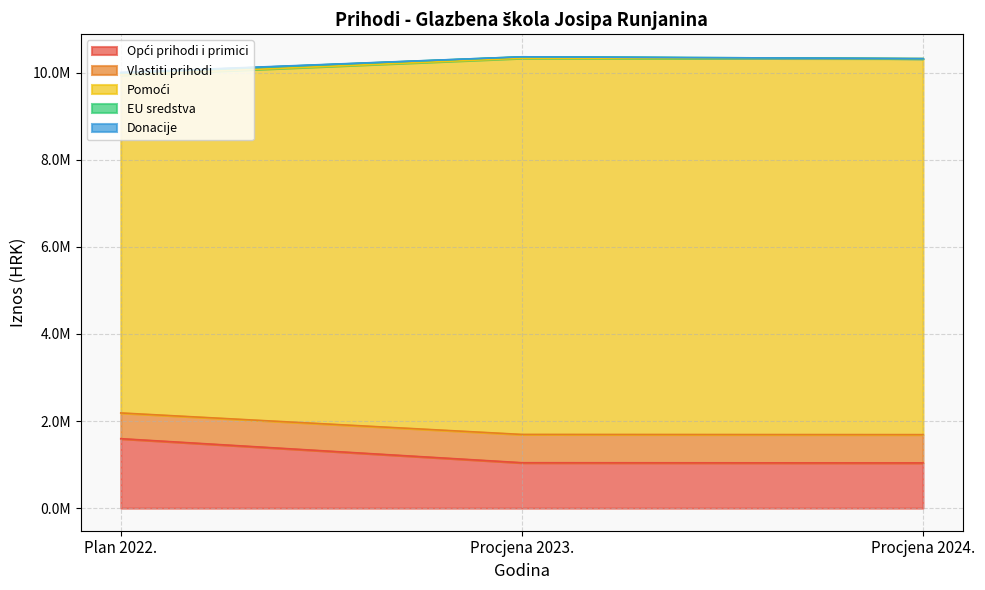

What is the difference between the highest and lowest values at Procjena 2023.?

9317605.0